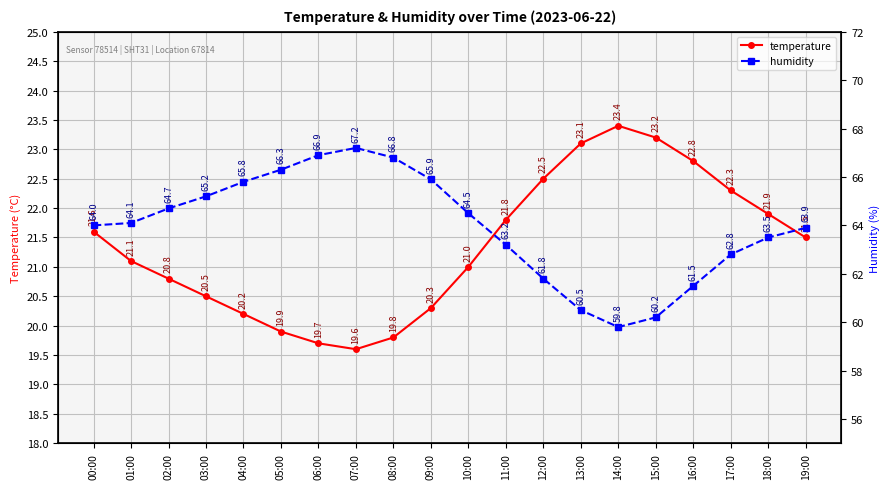

Which series has the widest spread of values?

humidity